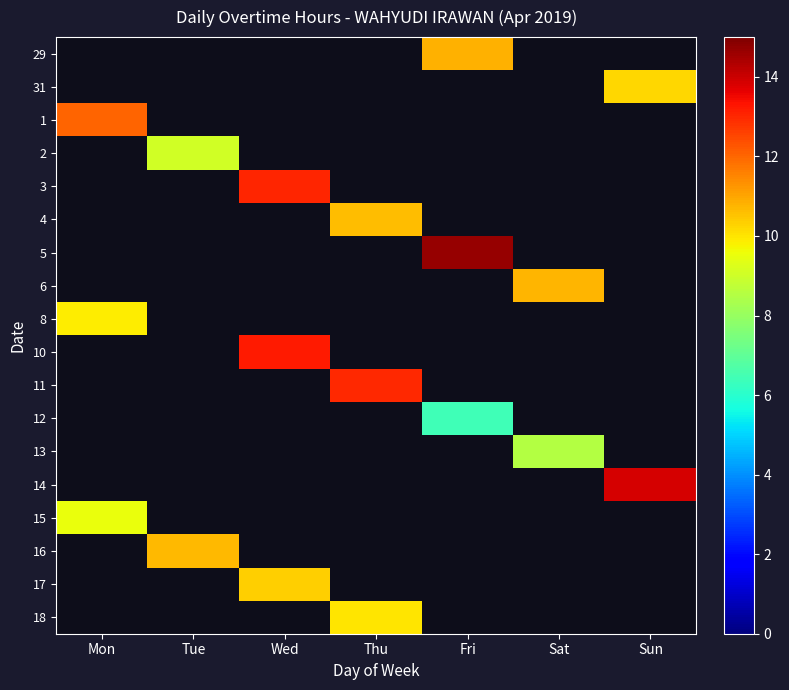

What is the greatest value displayed?

14.7